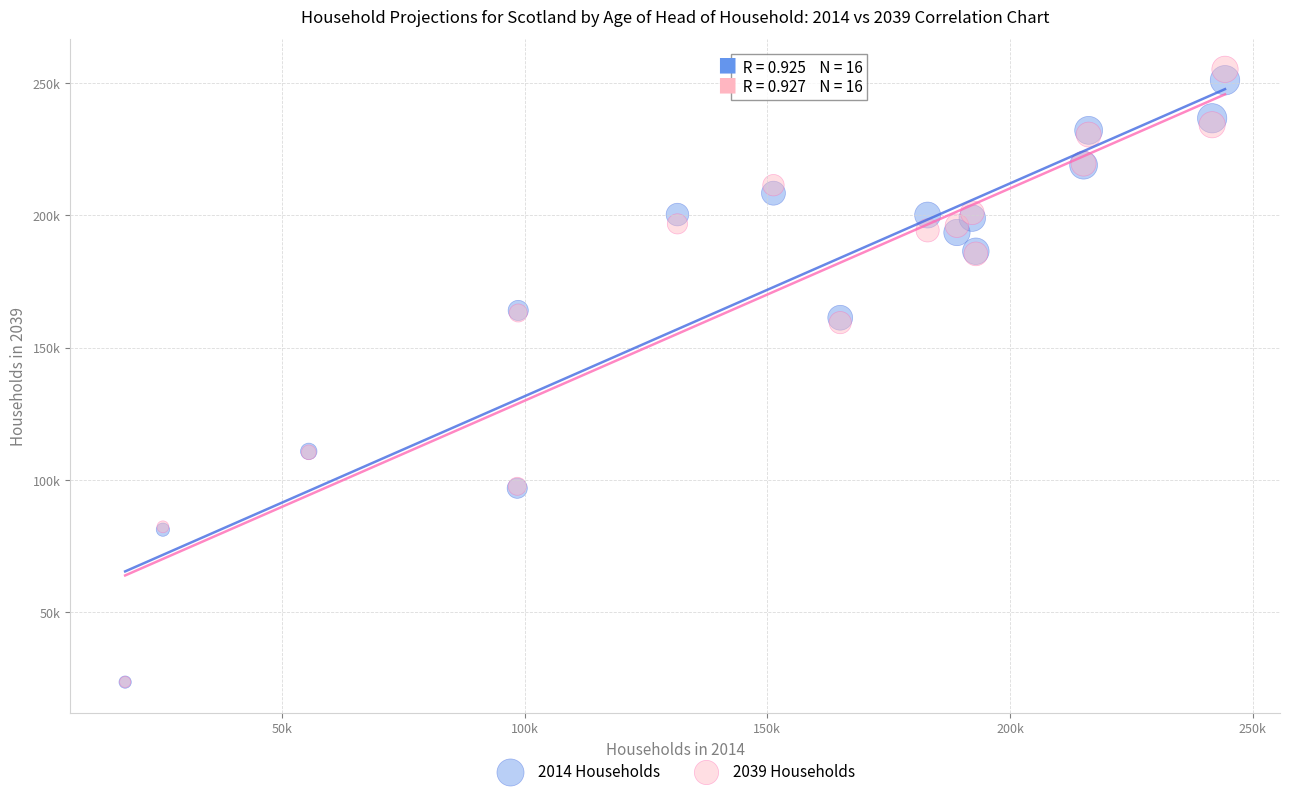

What are all the series names shown in the legend?

2014 Households, 2039 Households